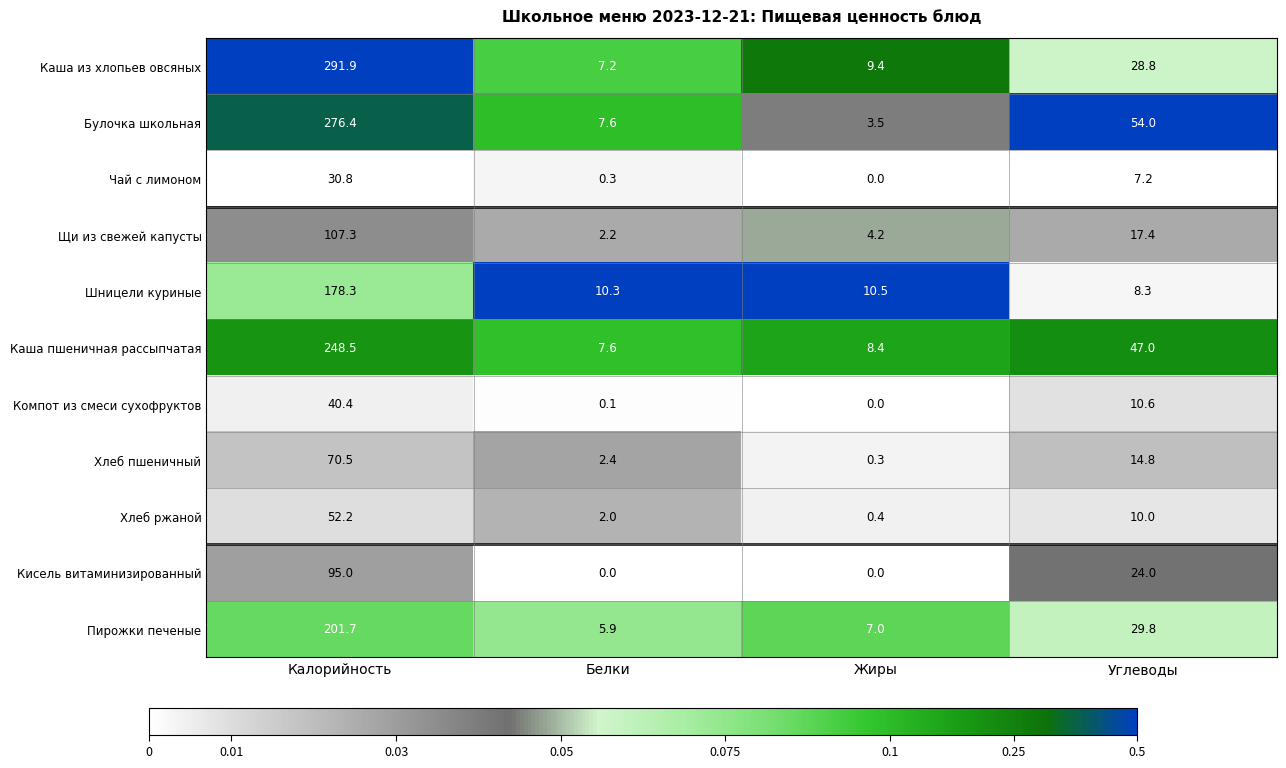

What is the approximate value of Хлеб пшеничный at Жиры?

0.3